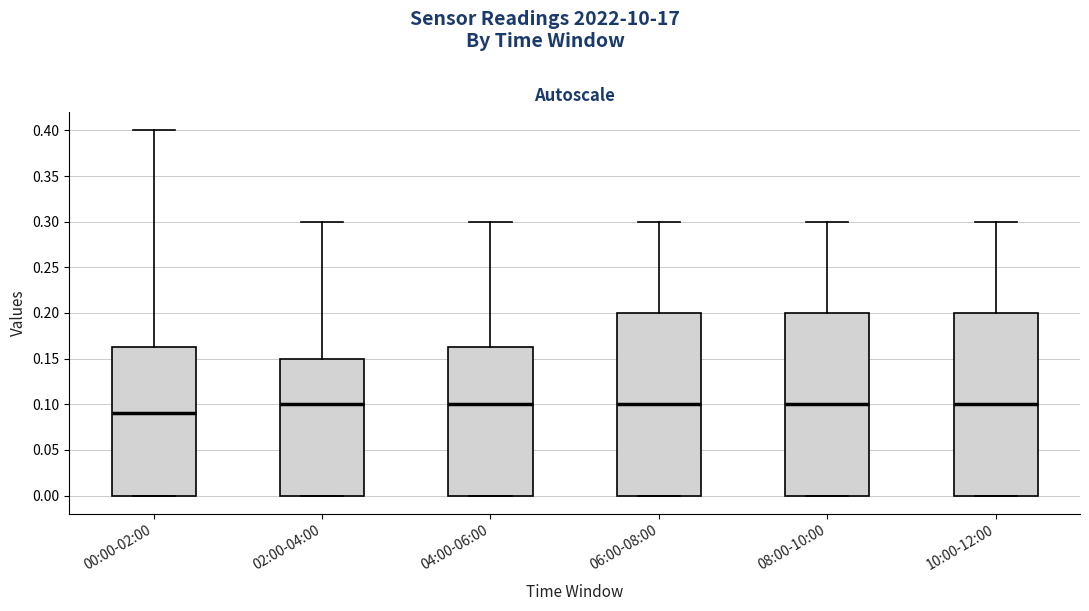

Where does the median line of the box for 00:00-02:00 sit on the y-axis? The values are not printed on the chart, so give them approximately, as read against the axis.

0.090